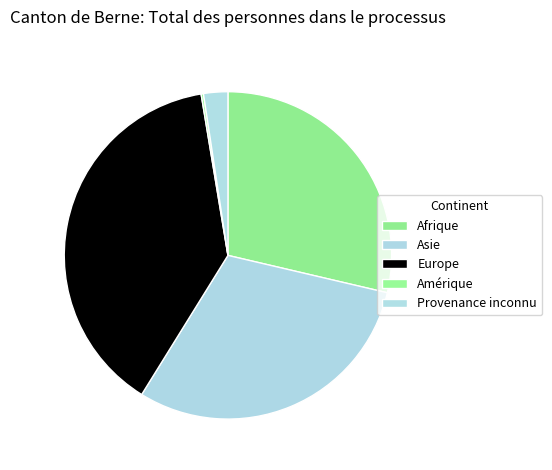

What portion of the pie excludes Europe?

61.5%